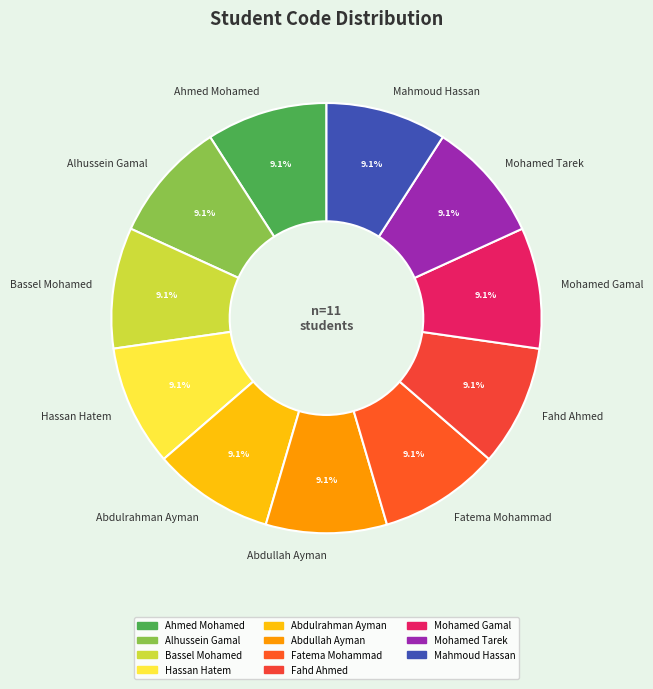

Does Fahd Ahmed represent more than half of the total?

No